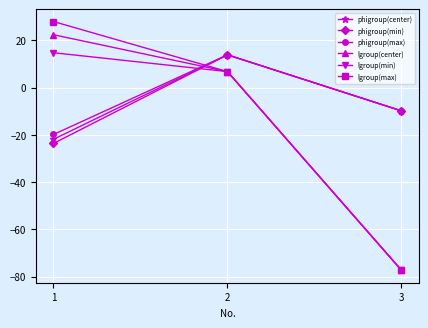

Read the phigroup(max) value at 2.

13.9